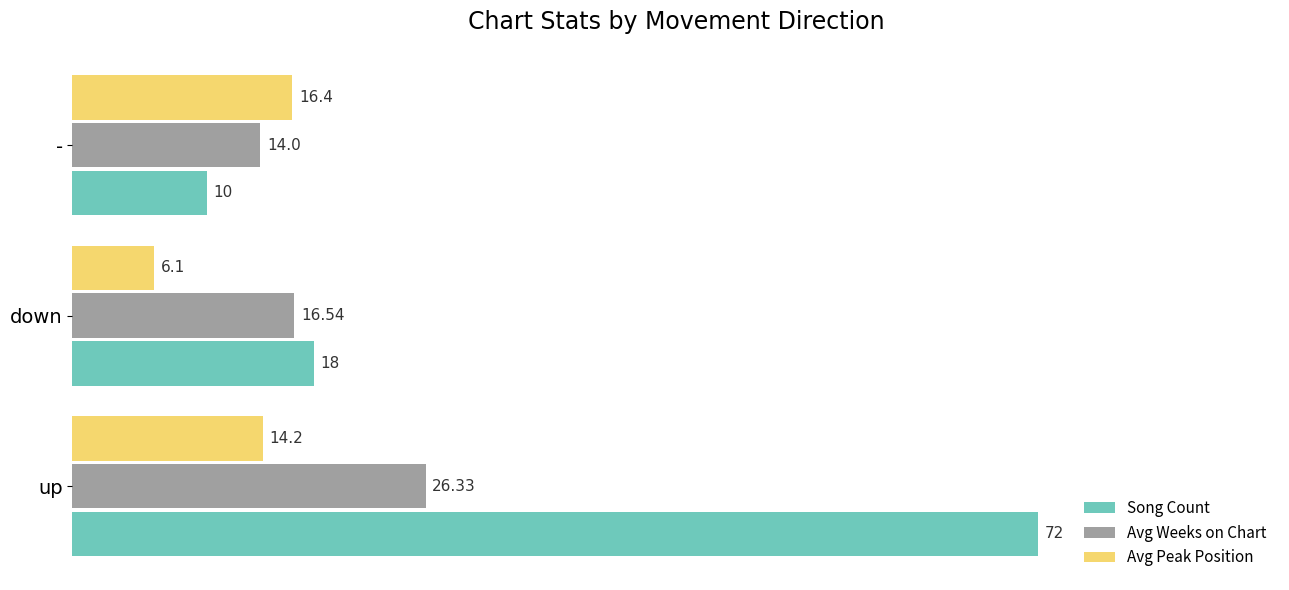

How many data points does each series have?

3